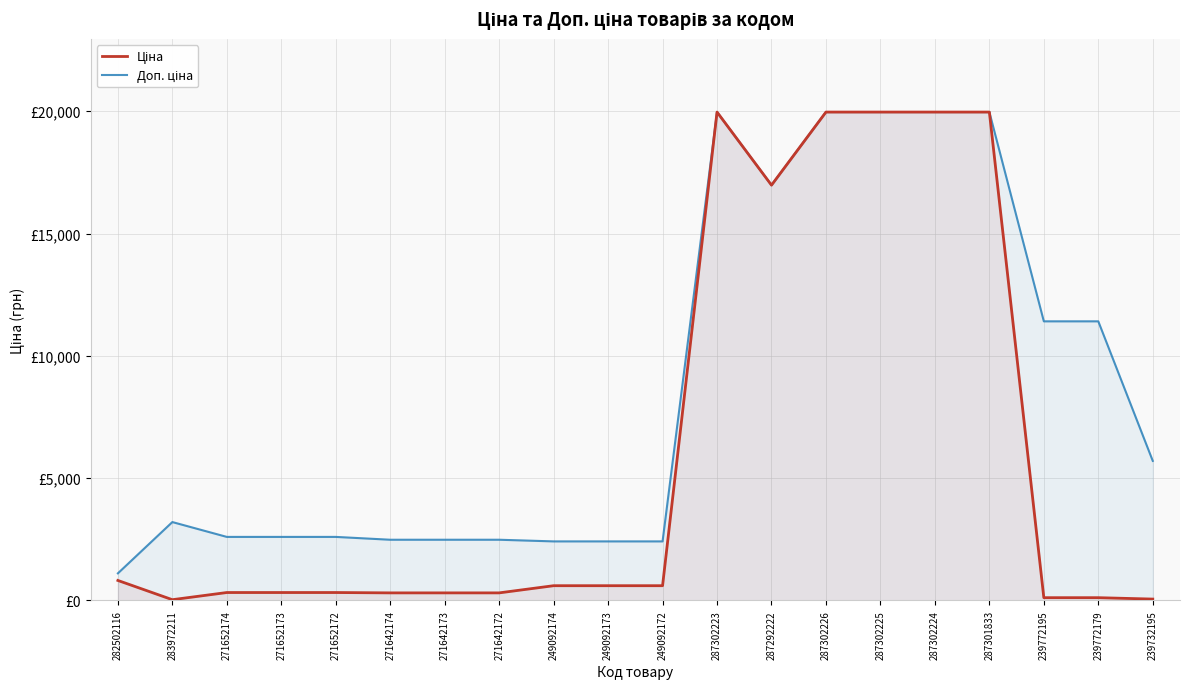

The value of Ціна at 287302225 is 19964.2. True or false?

True